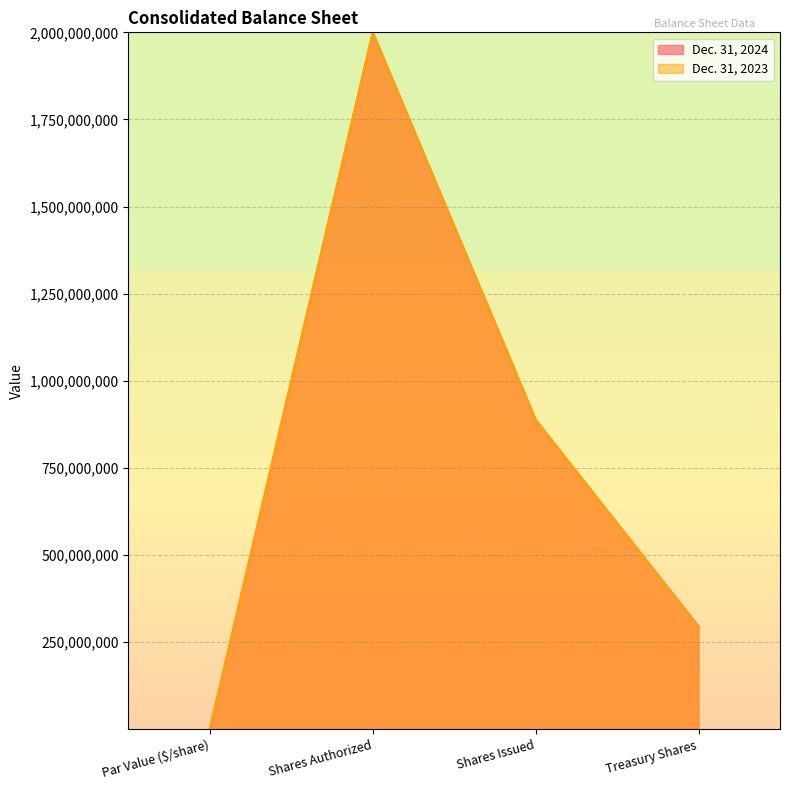

At which label is Dec. 31, 2024 closest to 1000000000?

Shares Issued